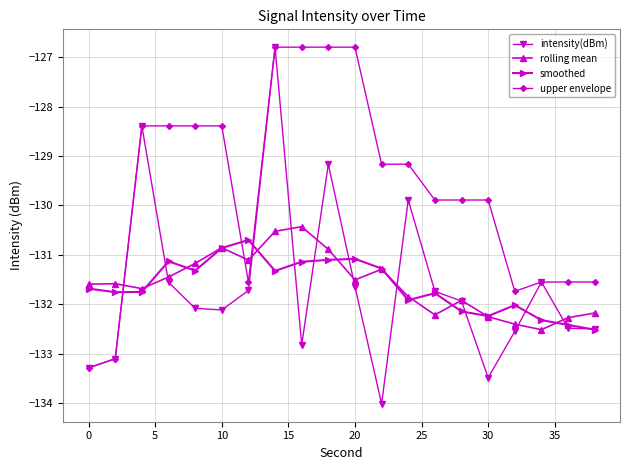

What is the minimum value shown in the chart?

-134.0